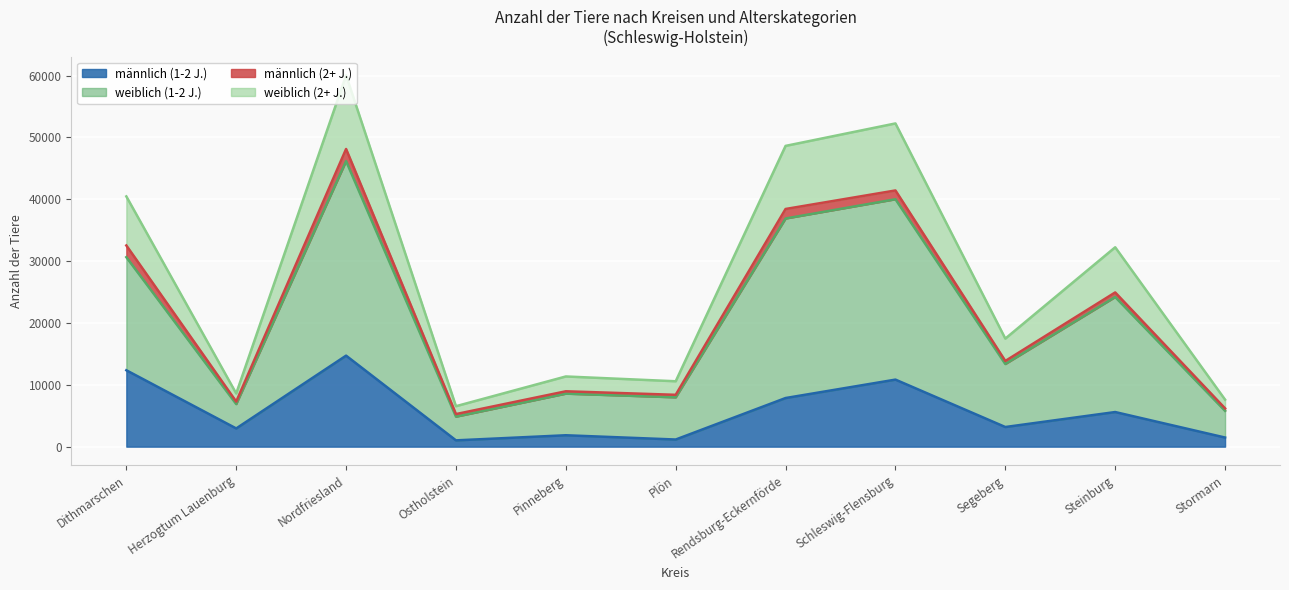

How many lines are shown in the chart?

4